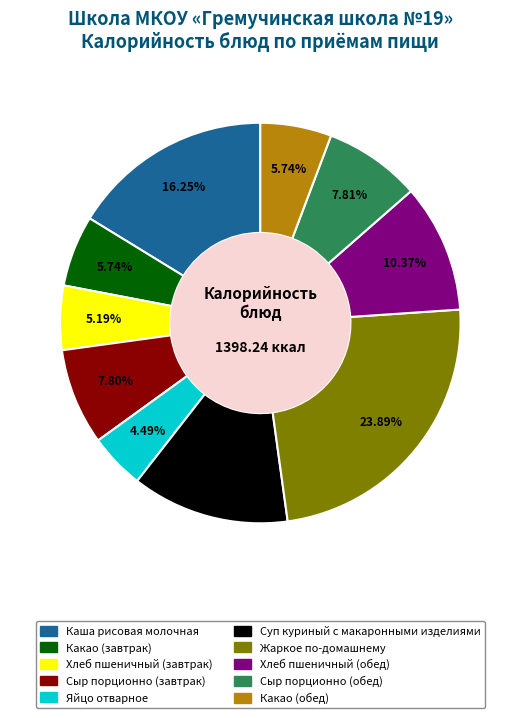

What percentage is the Хлеб пшеничный (завтрак) slice, to the nearest percent?

5%